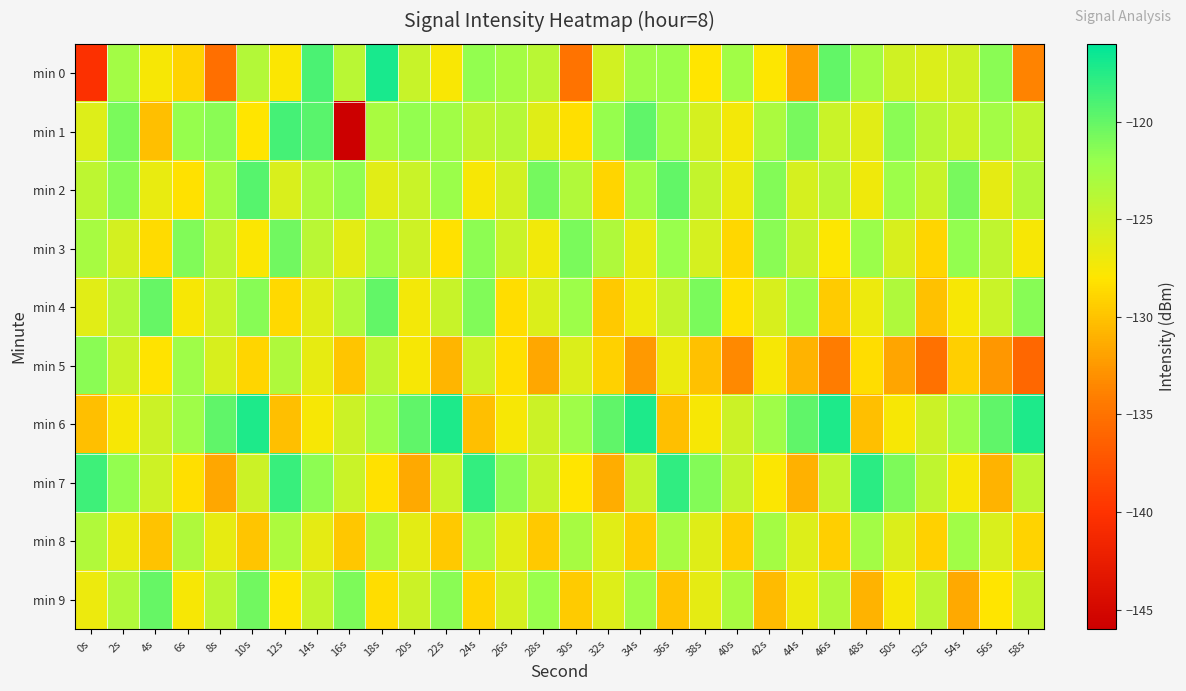

At which category does the chart reach its peak across all series?

18s